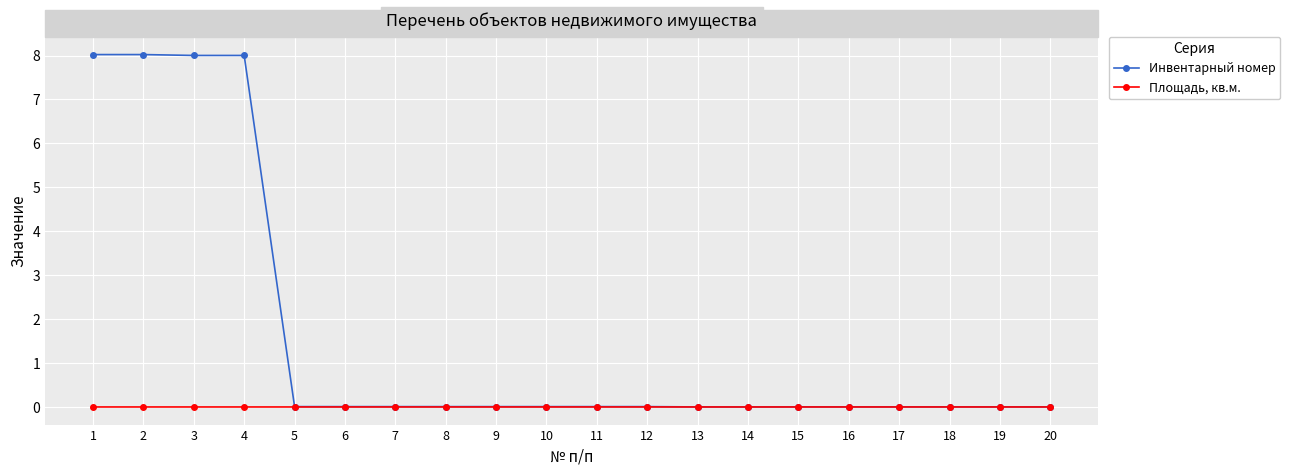

What is the maximum value for Инвентарный номер?

802149881.0